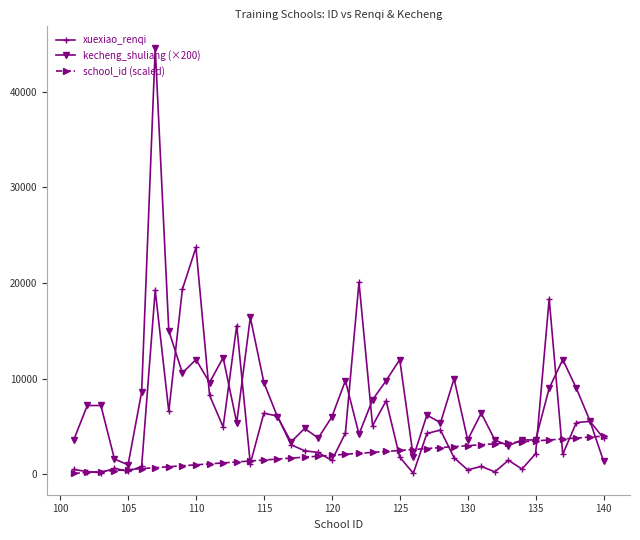

What is the difference between the second highest and minimum values in the kecheng_shuliang (×200) series?

15400